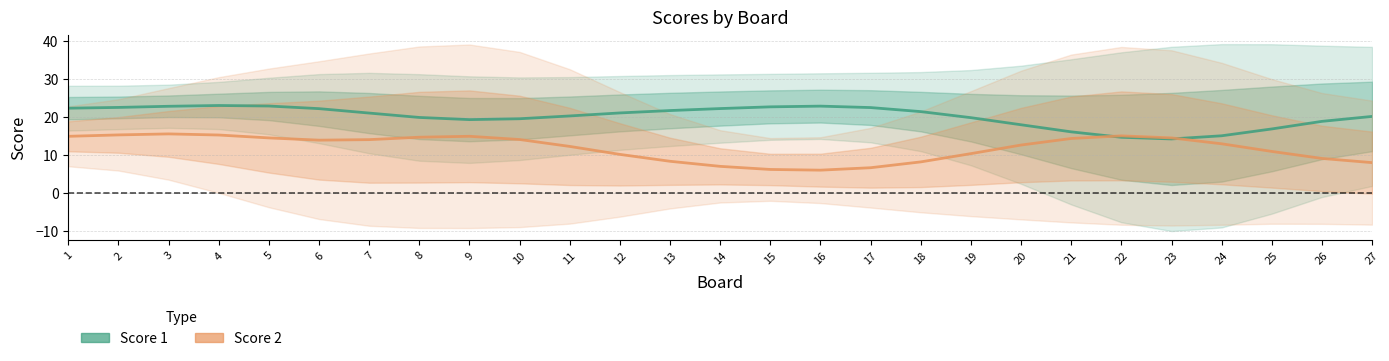

Is the value of Score 2 at 23 greater than the value of Score 1 at 2?

No